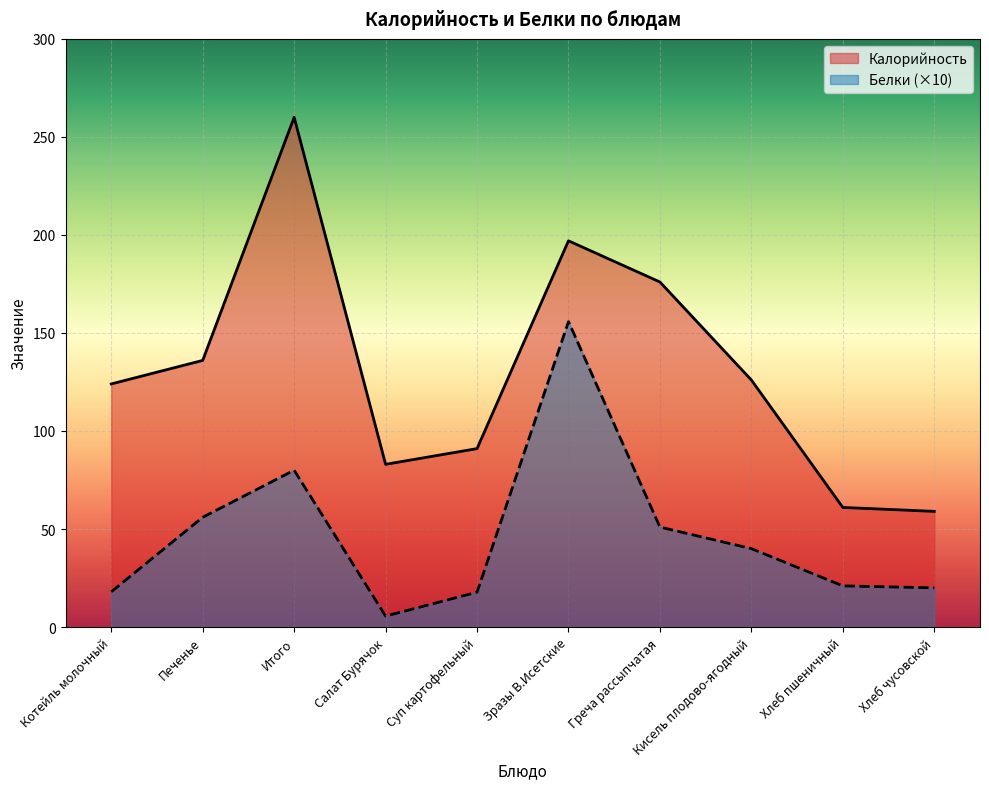

Rank the categories by Белки value from lowest to highest.

Салат Бурячок, Суп картофельный, Котейль молочный, Хлеб чусовской, Хлеб пшеничный, Кисель плодово-ягодный, Греча рассыпчатая, Печенье, Итого, Зразы В.Исетские